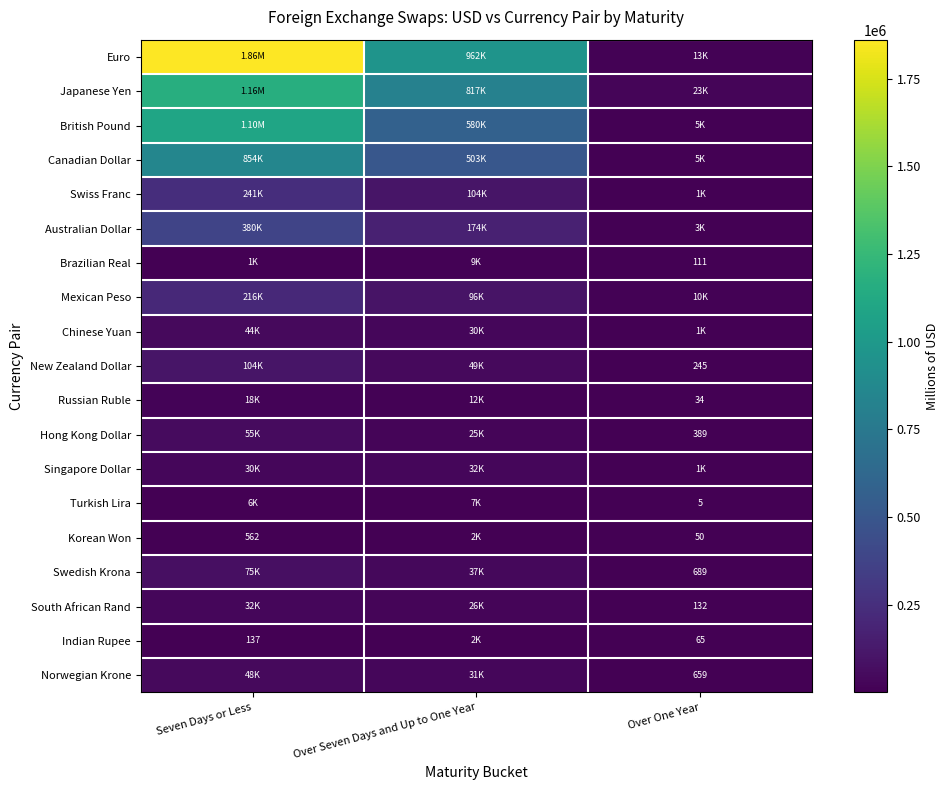

The value of Turkish Lira at Over Seven Days and Up to One Year is 7099. True or false?

True